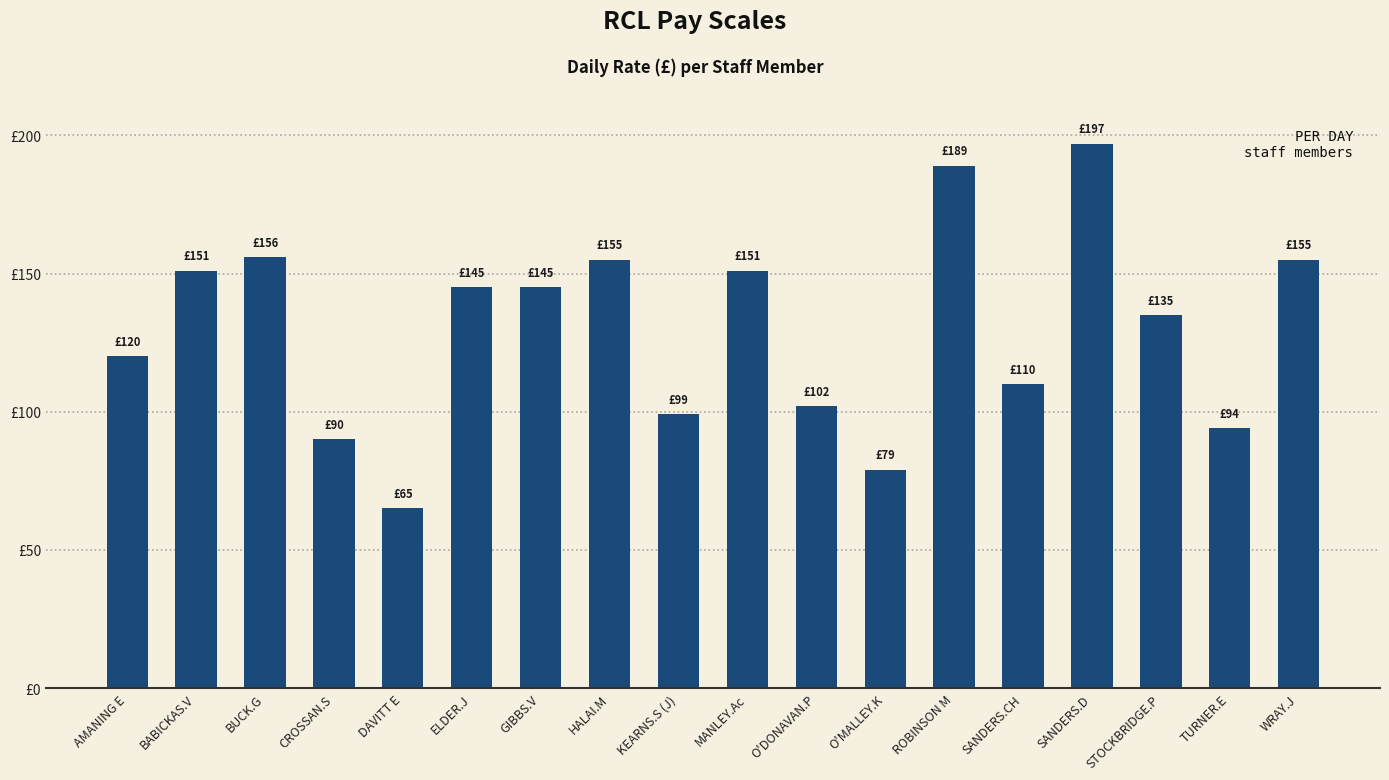

What is the label of the 12th bar from the left?

O'MALLEY.K